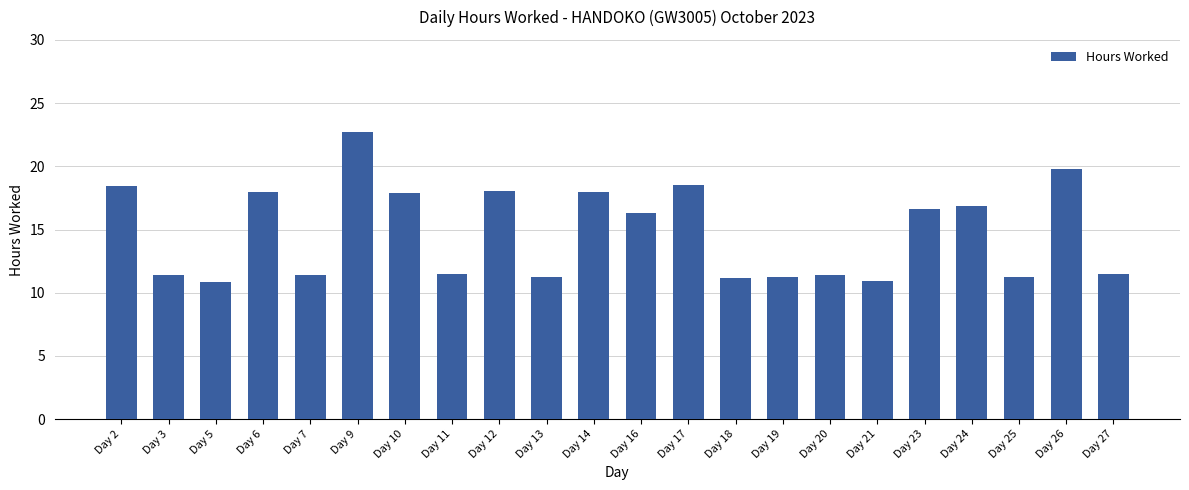

How many bars are there in total?

22